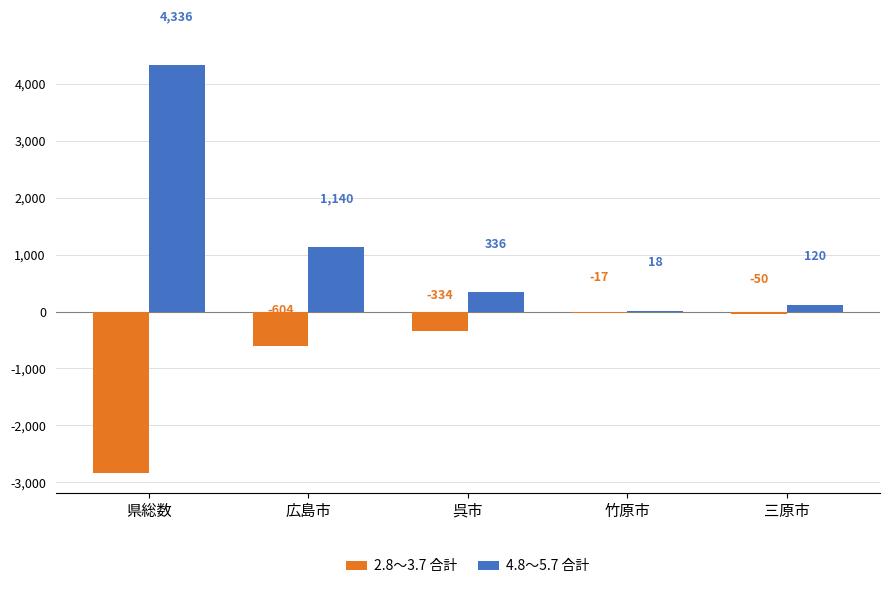

Which category has the highest value across all series?

県総数